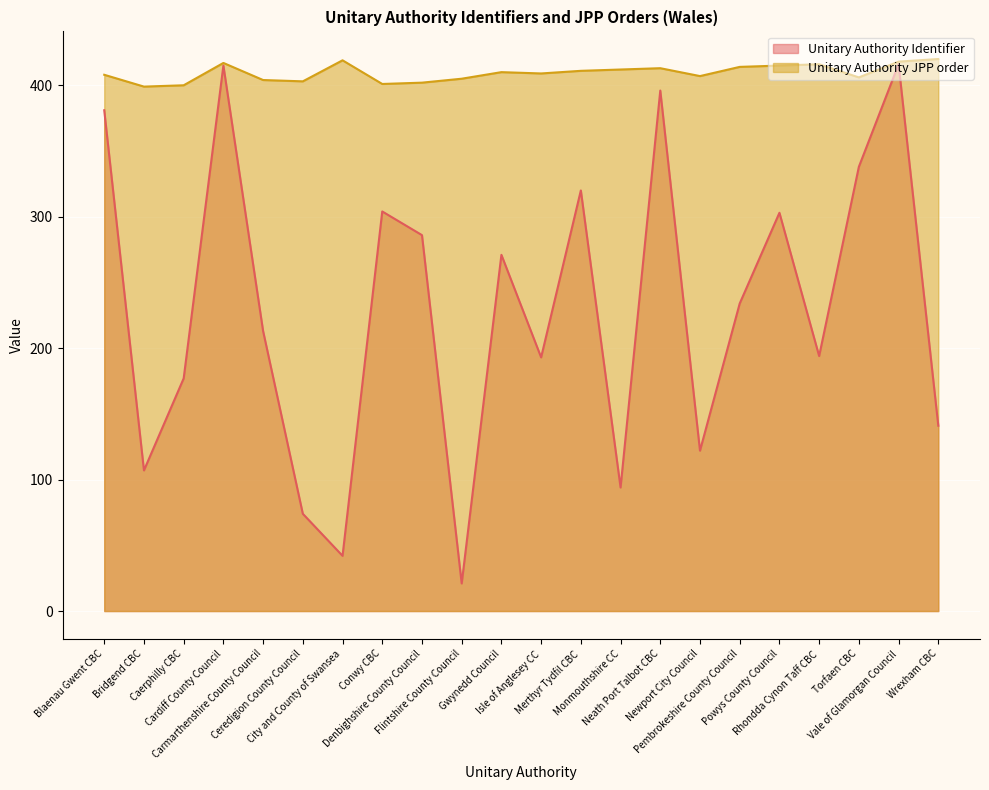

True or false: Unitary Authority Identifier has a value of 337 at Rhondda Cynon Taff CBC.

False